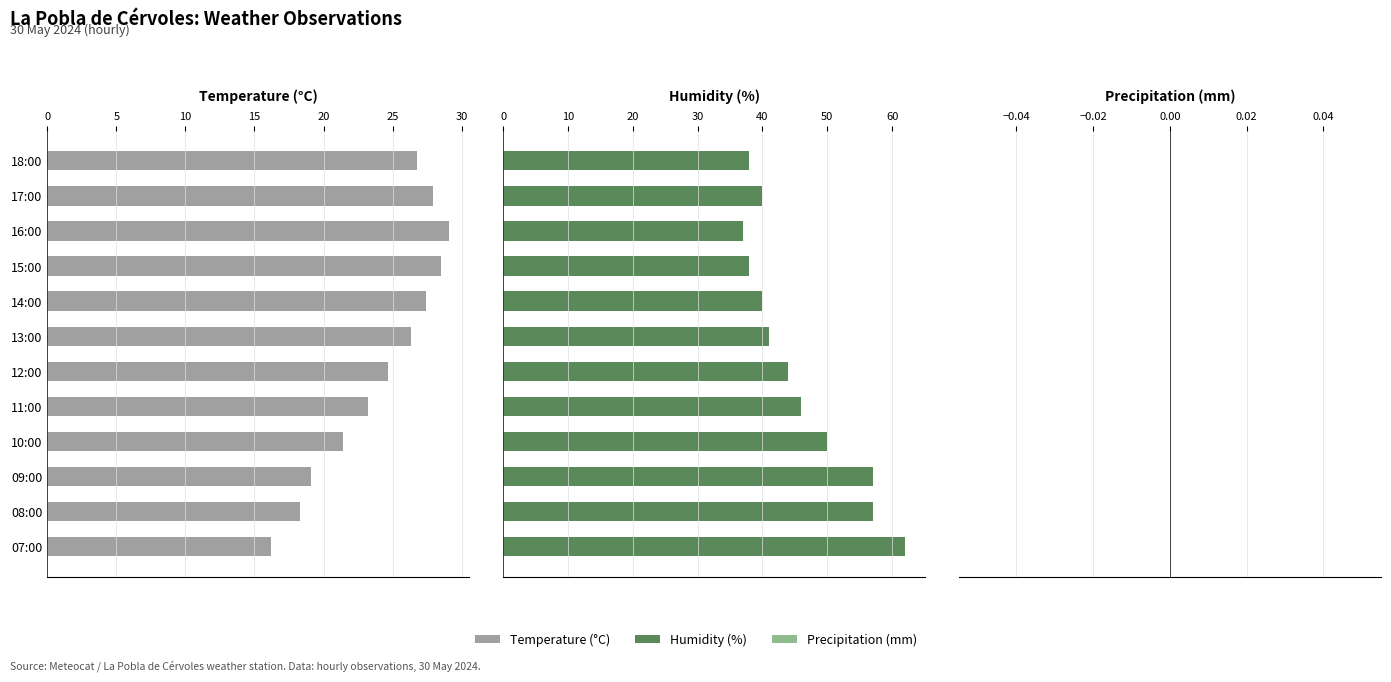

How many values in the Temperature (°C) series are below 26?

6